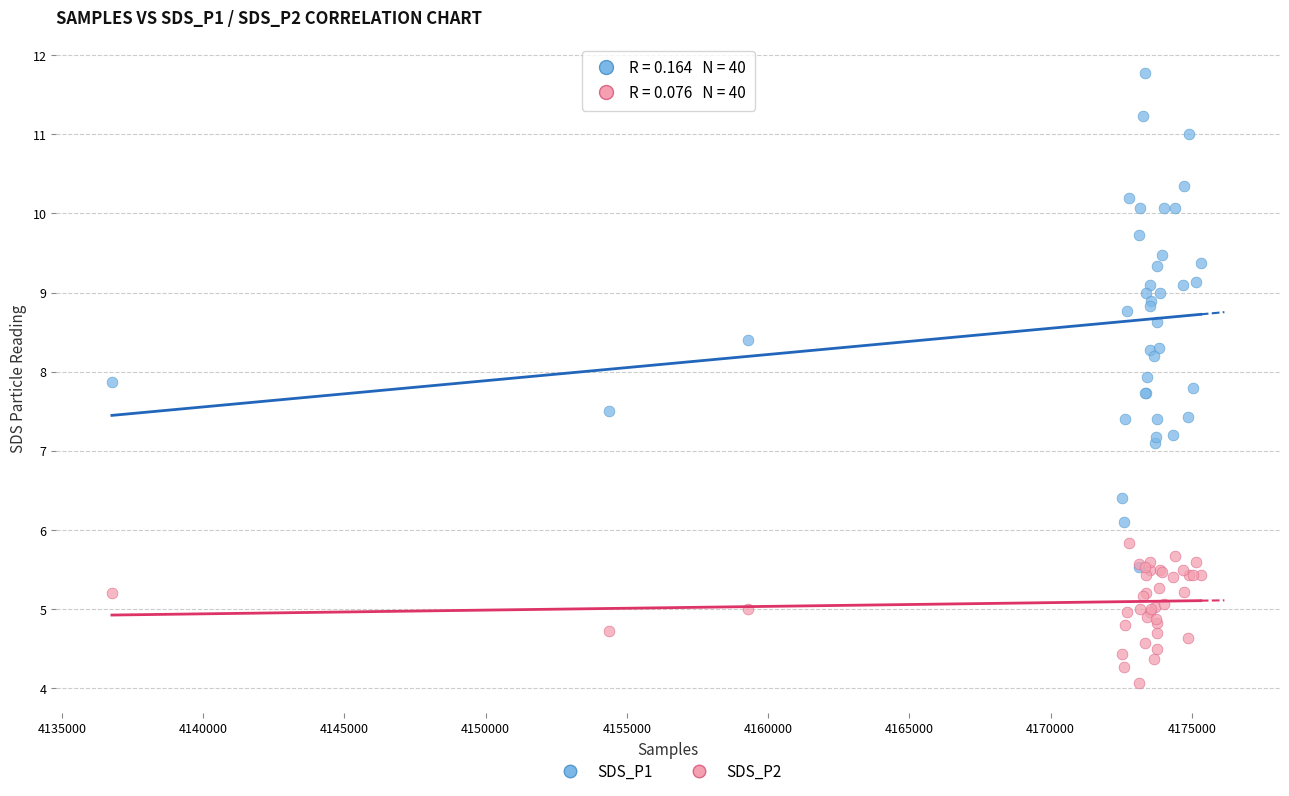

What are all the series names shown in the legend?

SDS_P1, SDS_P2